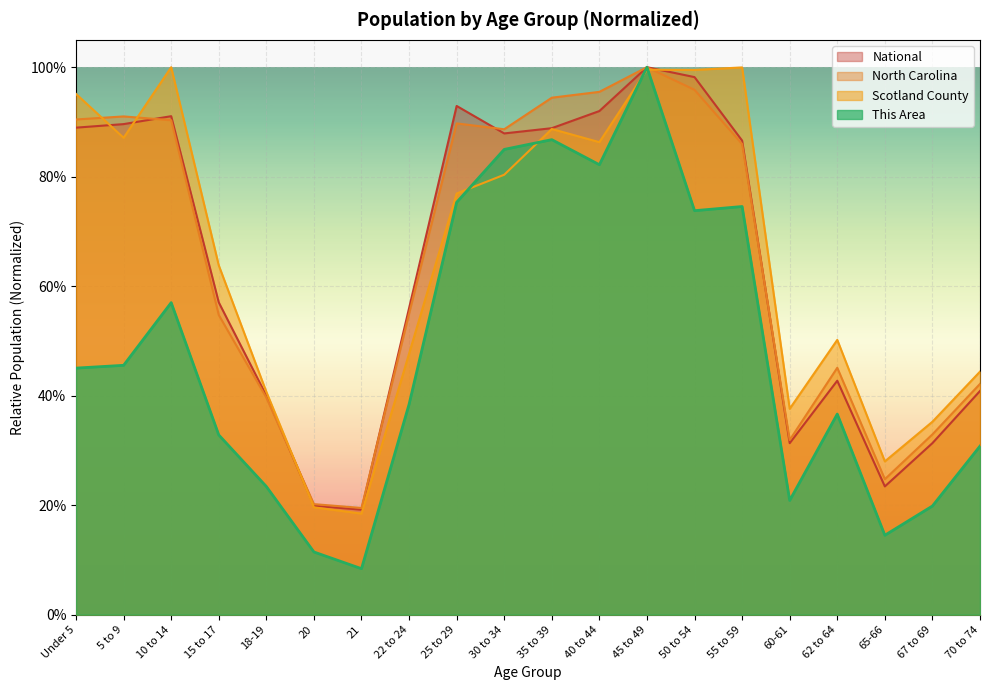

How many series are shown in this chart?

4